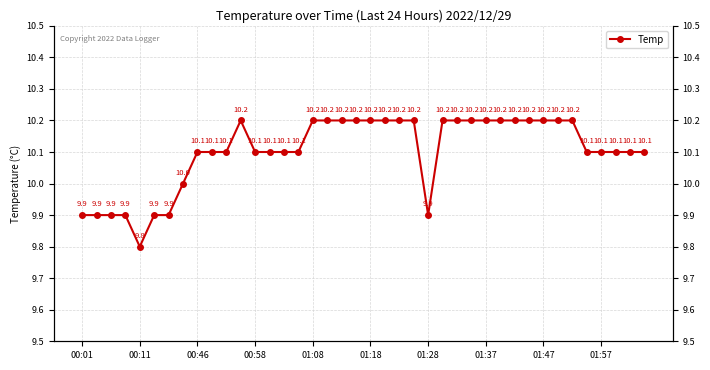

What is the greatest value displayed?

10.2